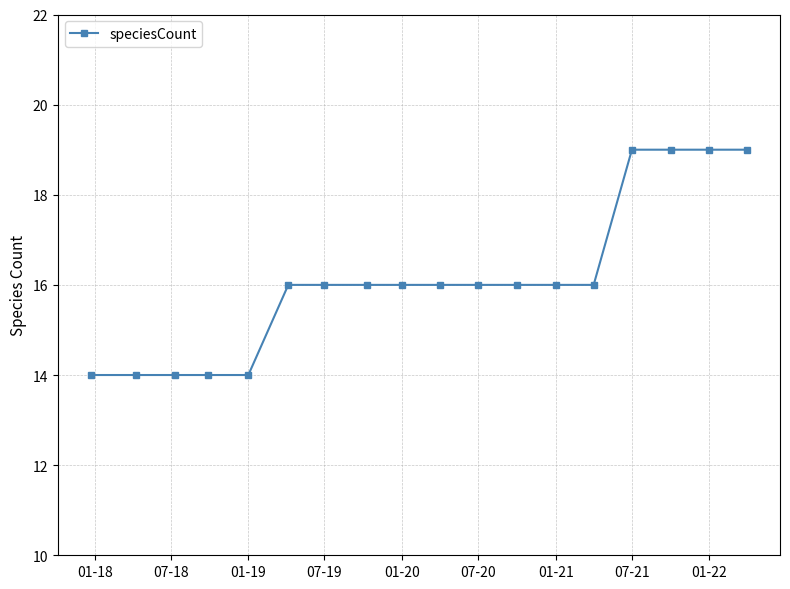

What is the difference between the maximum and minimum values?

5